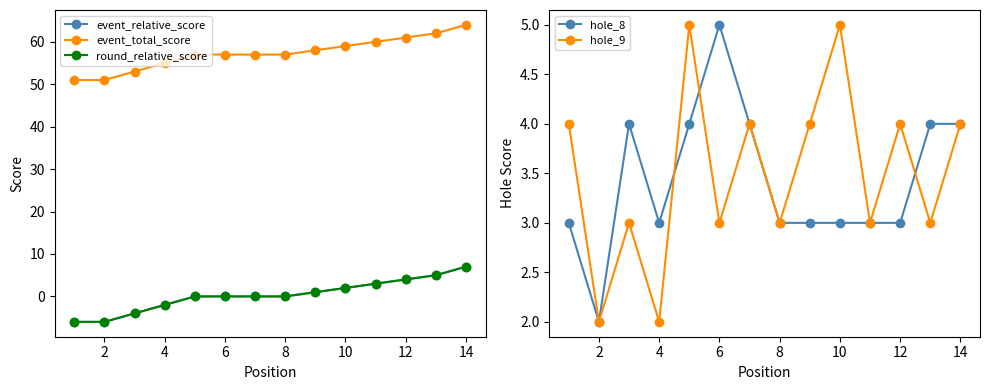

True or false: hole_9 and round_relative_score cross at least once.

False